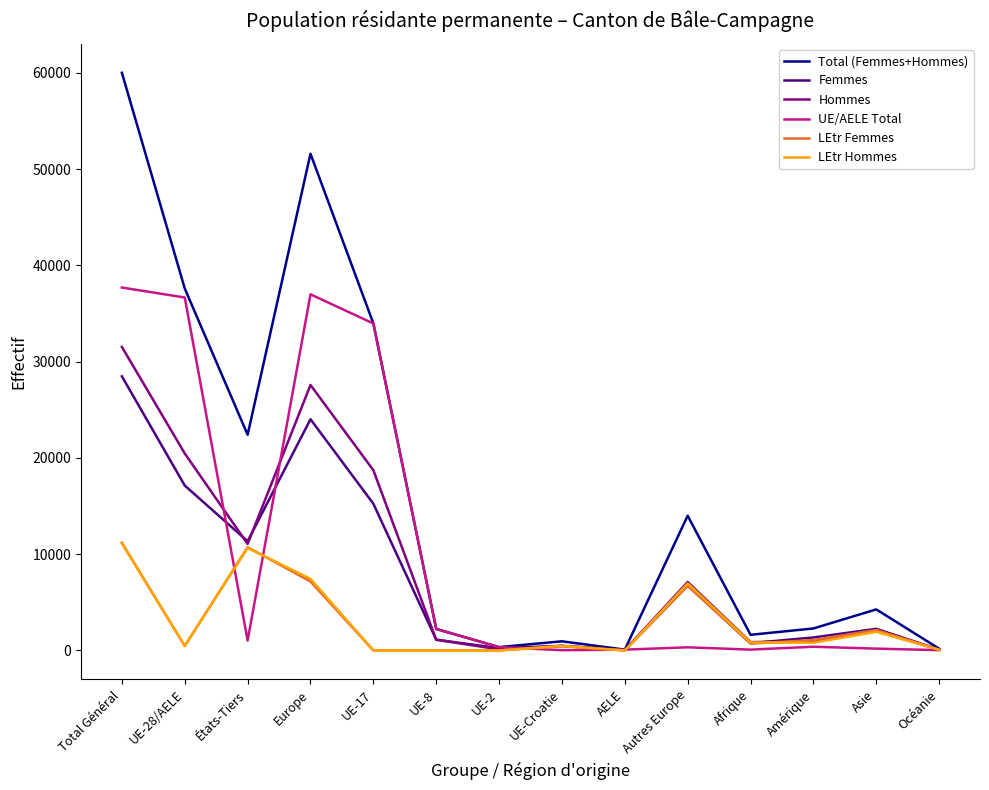

True or false: Total (Femmes+Hommes) has a value of 1738 at Asie.

False